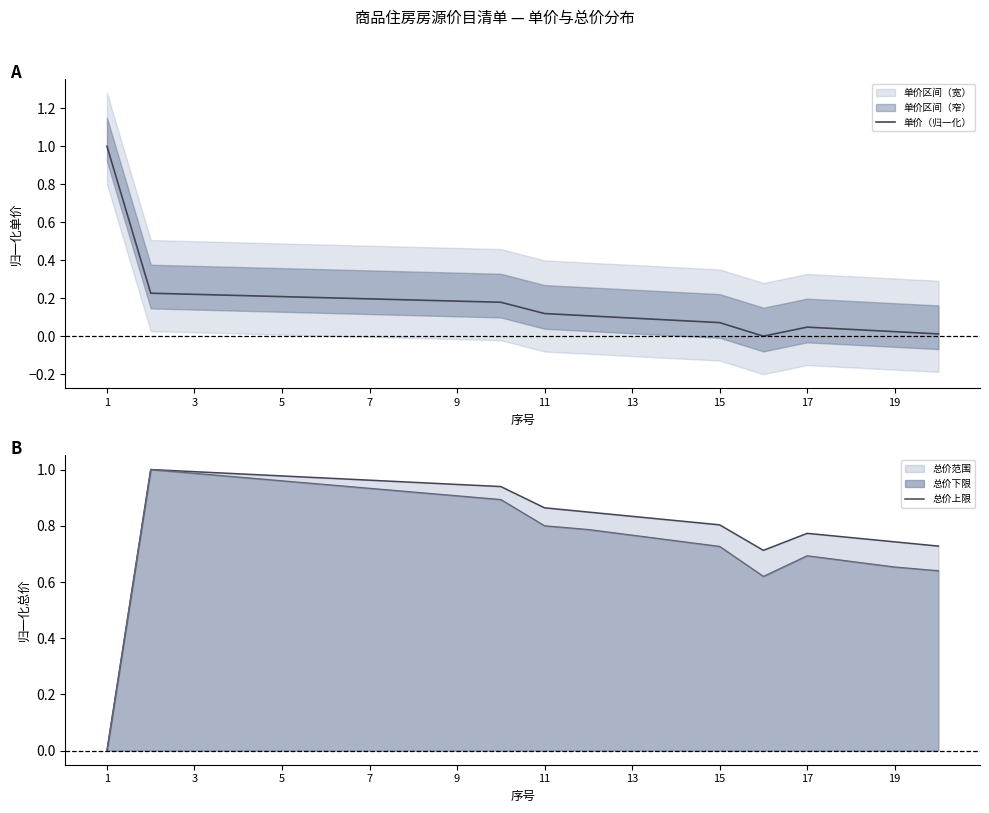

After their last crossing, which series has the higher values: 总价上限 or 单价（归一化）?

总价上限